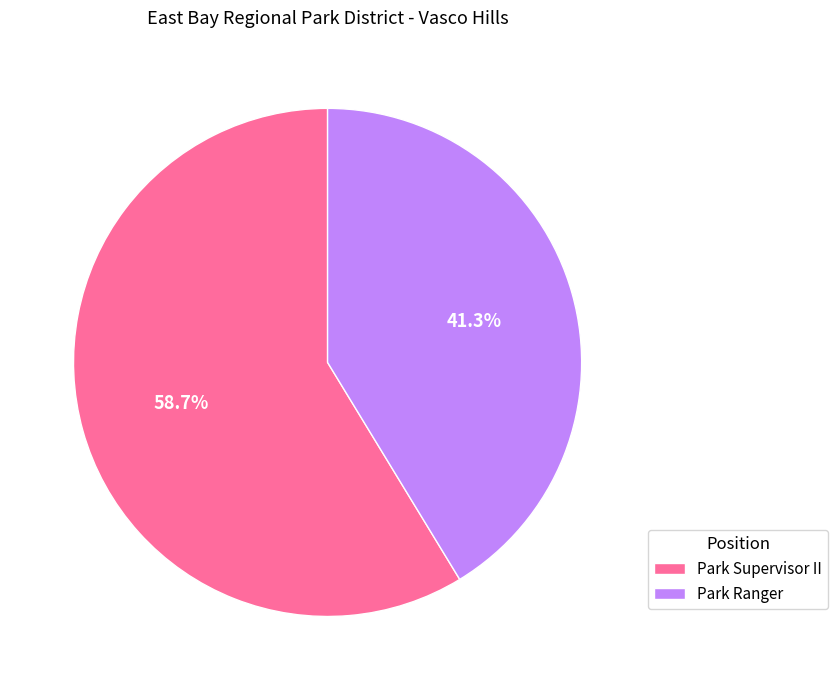

Is there any slice that represents more than half of the pie?

Yes